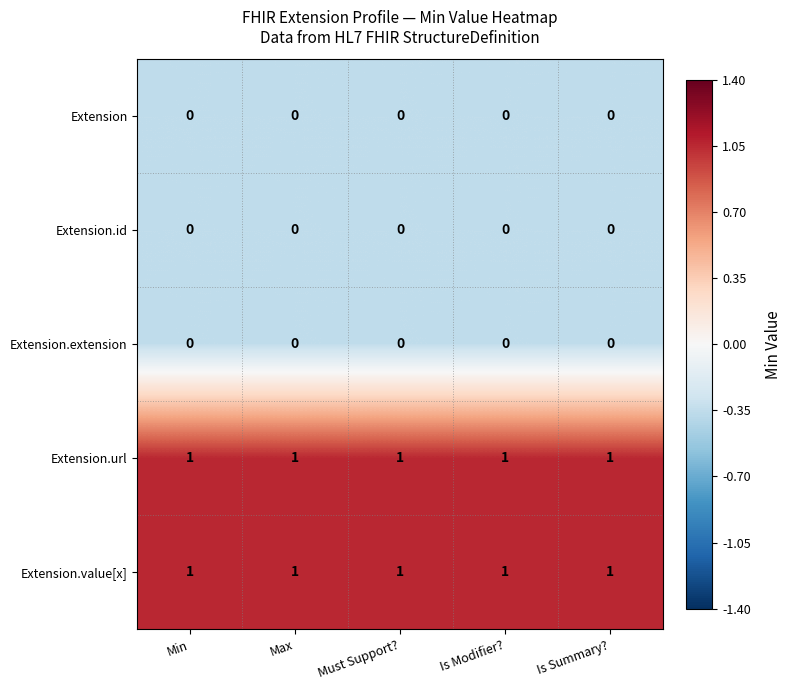

The value of Extension.value[x] at Min is 2. True or false?

False